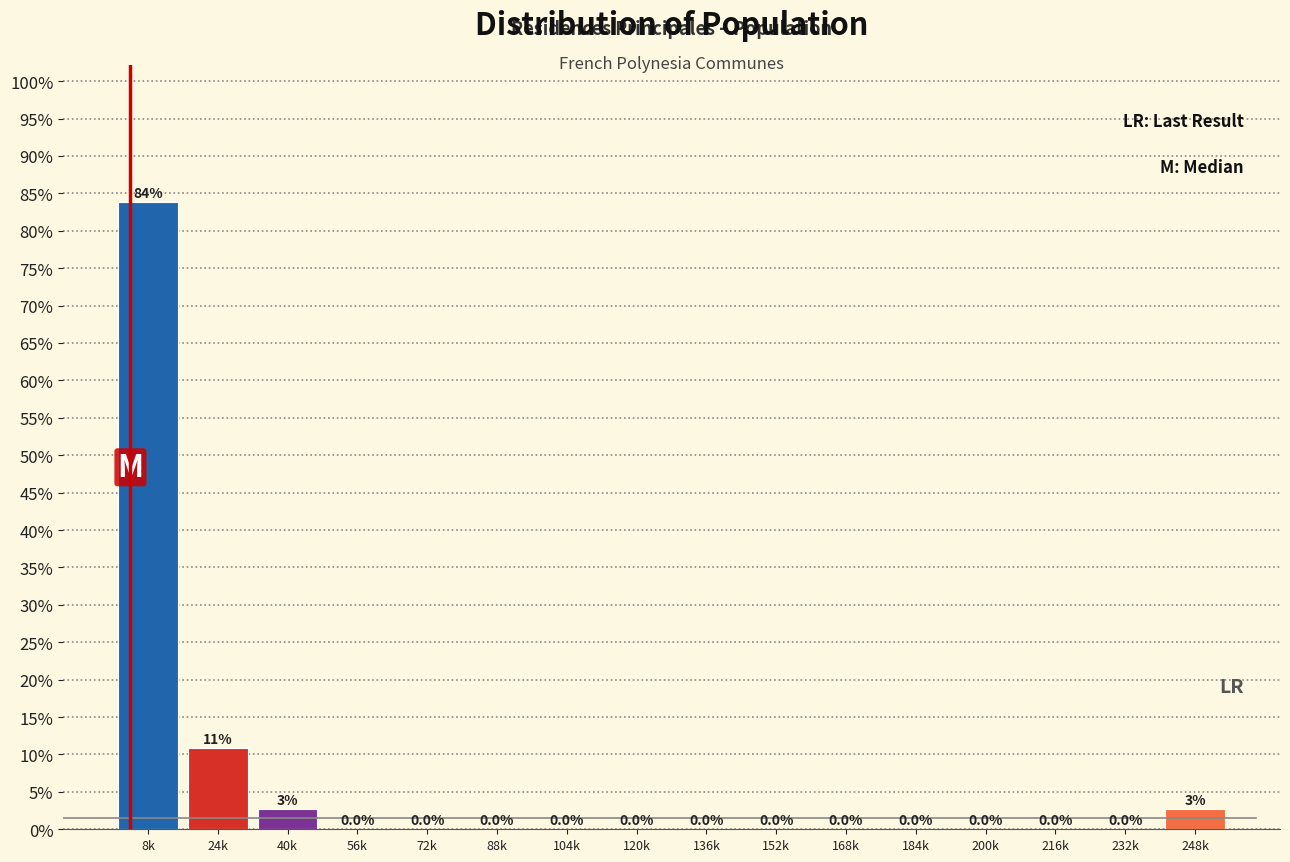

Reading left to right, list all the values displayed in this chart.

8k=83.8	24k=10.8	40k=2.7	56k=0.0	72k=0.0	88k=0.0	104k=0.0	120k=0.0	136k=0.0	152k=0.0	168k=0.0	184k=0.0	200k=0.0	216k=0.0	232k=0.0	248k=2.7